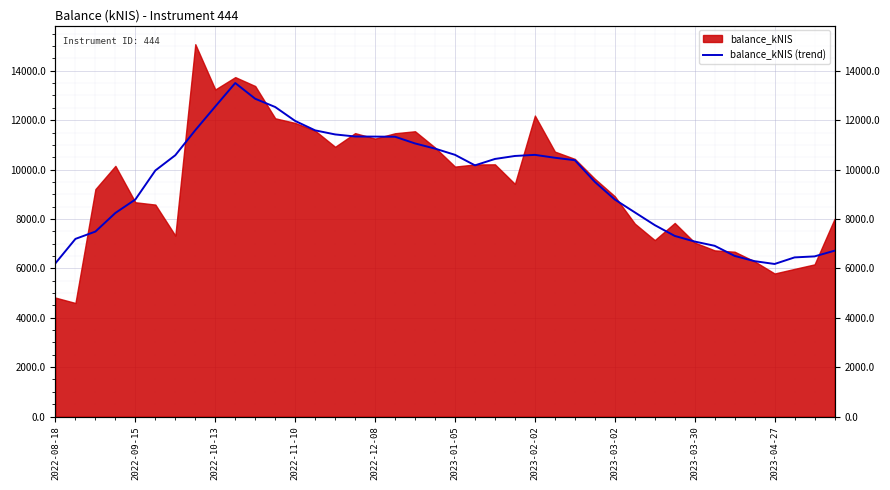

The value at 30 is 2723.0. True or false?

False